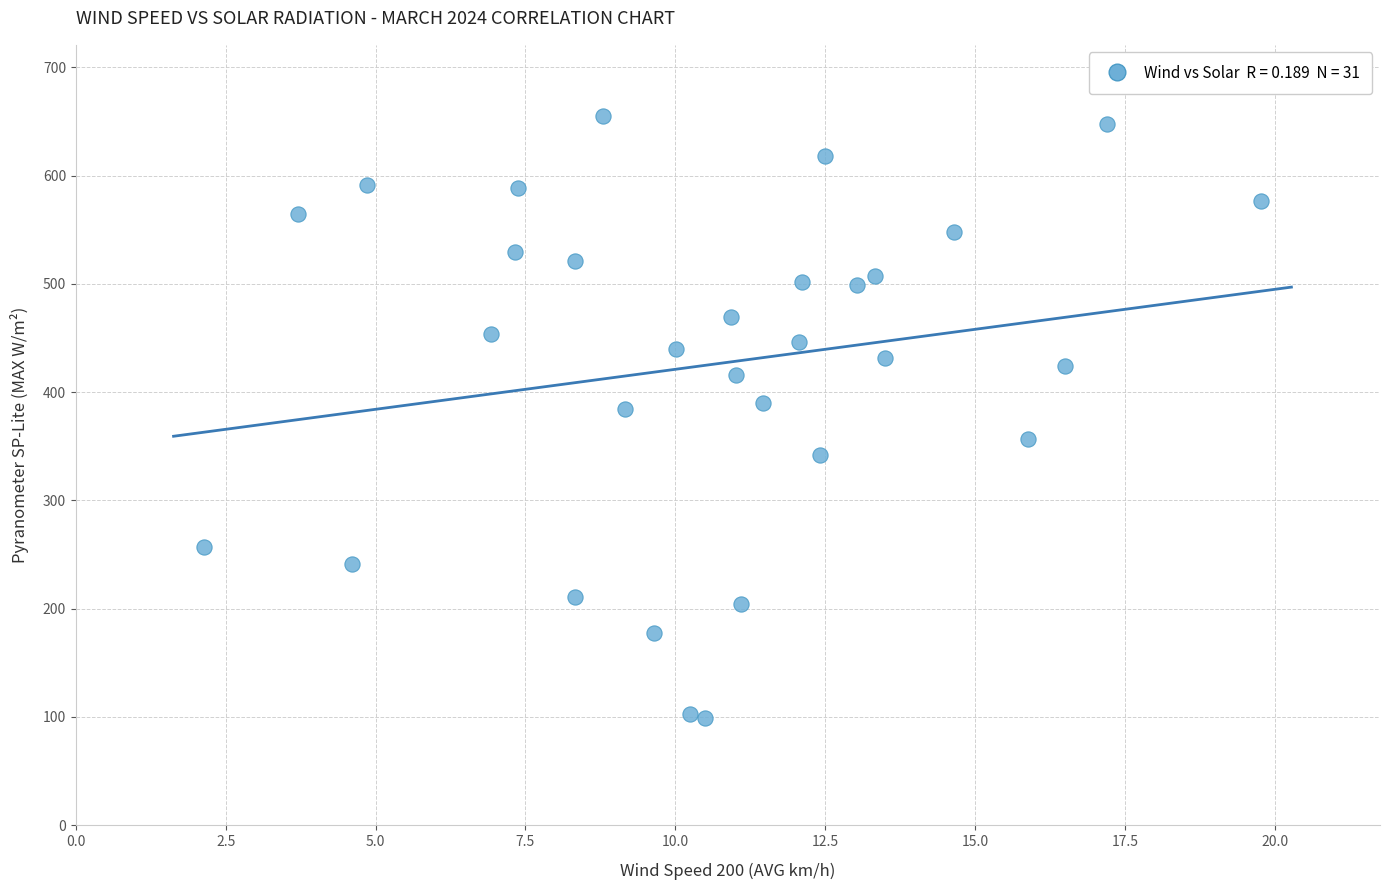

What is the range of X values (max minus min)?

17.7